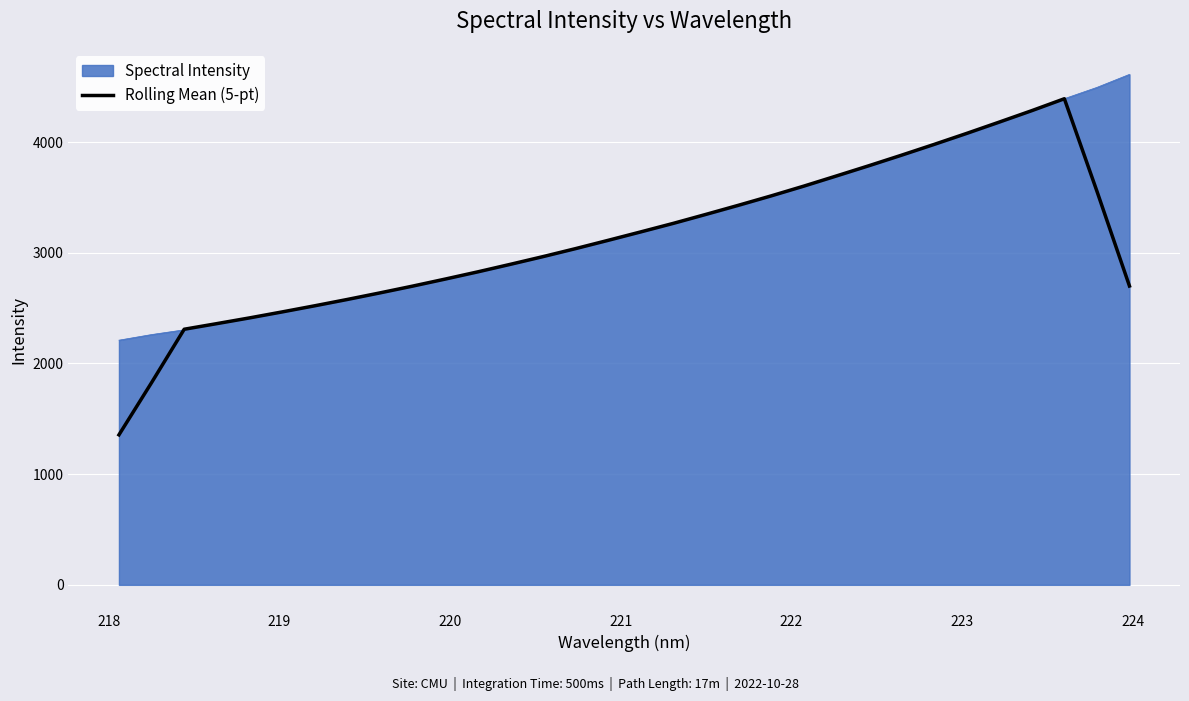

What is the maximum value shown in the chart?

4612.2